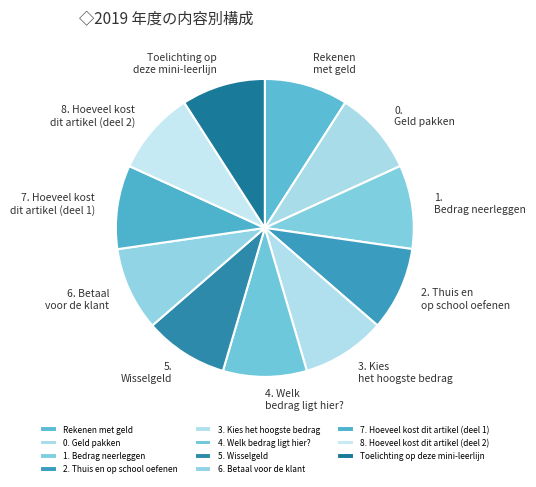

Approximately how many times larger is the value at Toelichting op deze mini-leerlijn compared to 2. Thuis en op school oefenen?

1.0